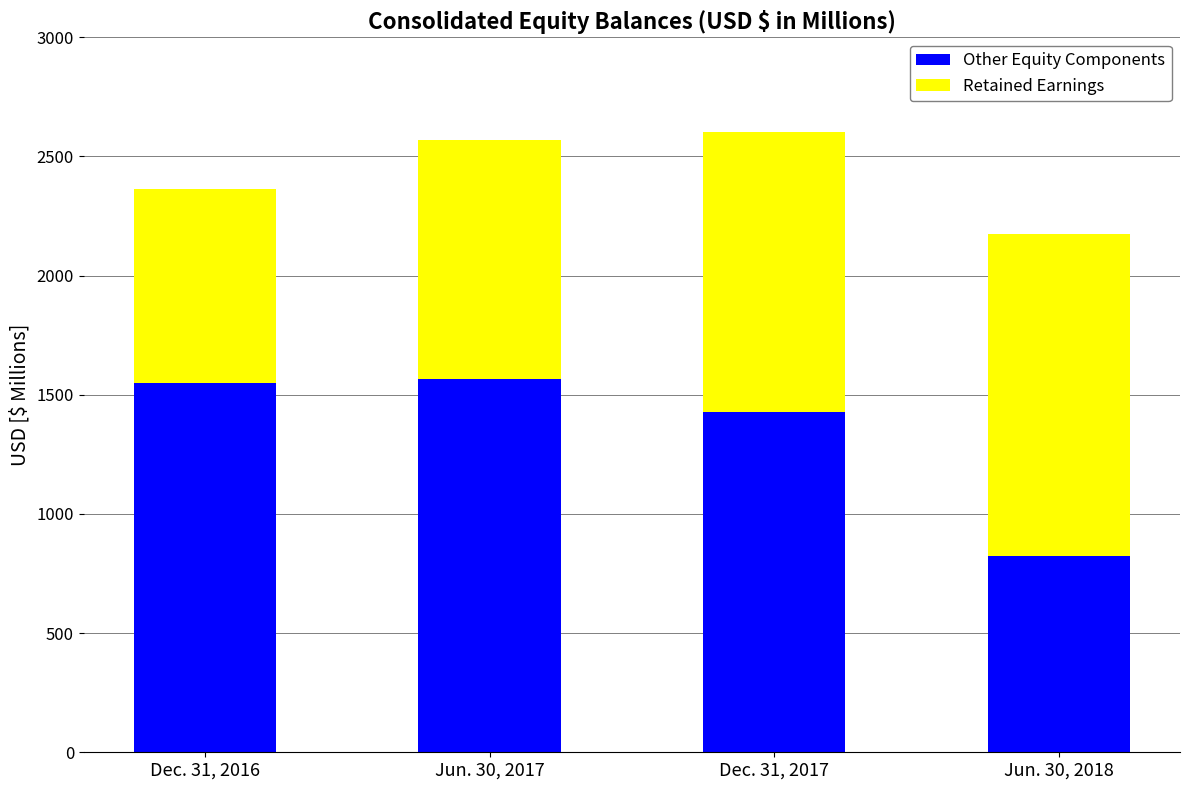

What is the value of the Other Equity Components bar at the 3rd from the left?

1426.9